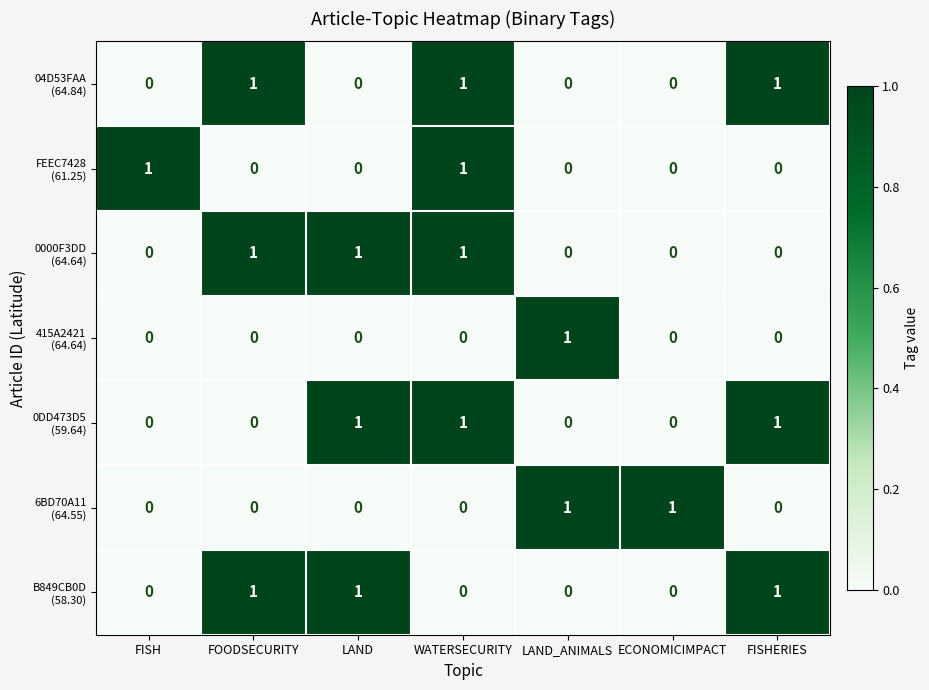

What is the difference between the highest and lowest values at WATERSECURITY?

1